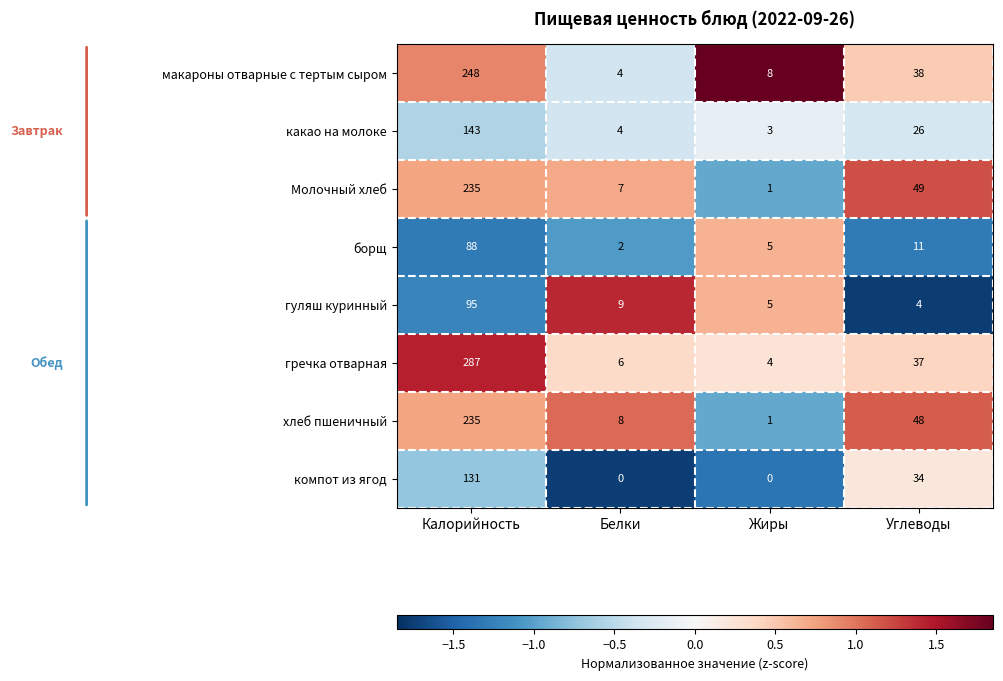

What is the difference between the maximum and minimum values in the гречка отварная series?

283